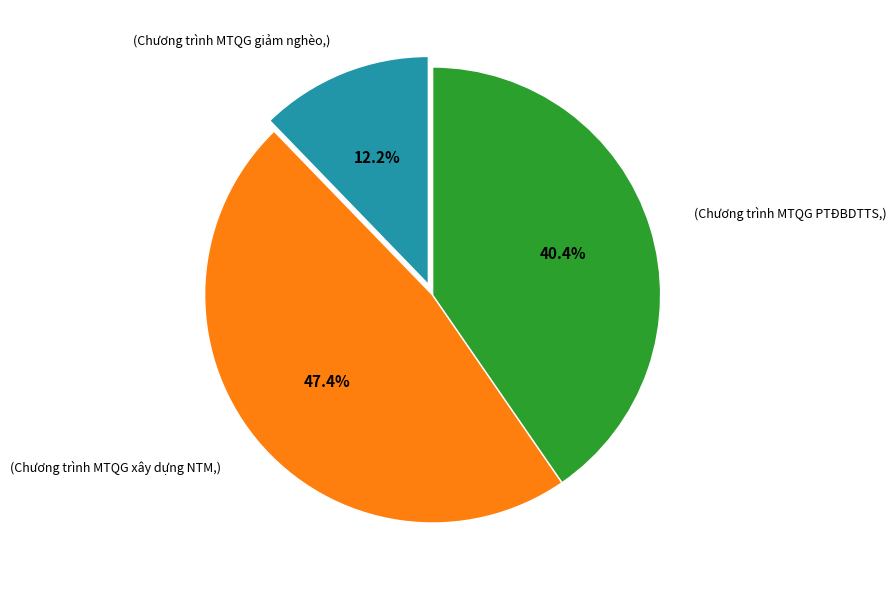

Is there any slice that represents more than half of the pie?

No